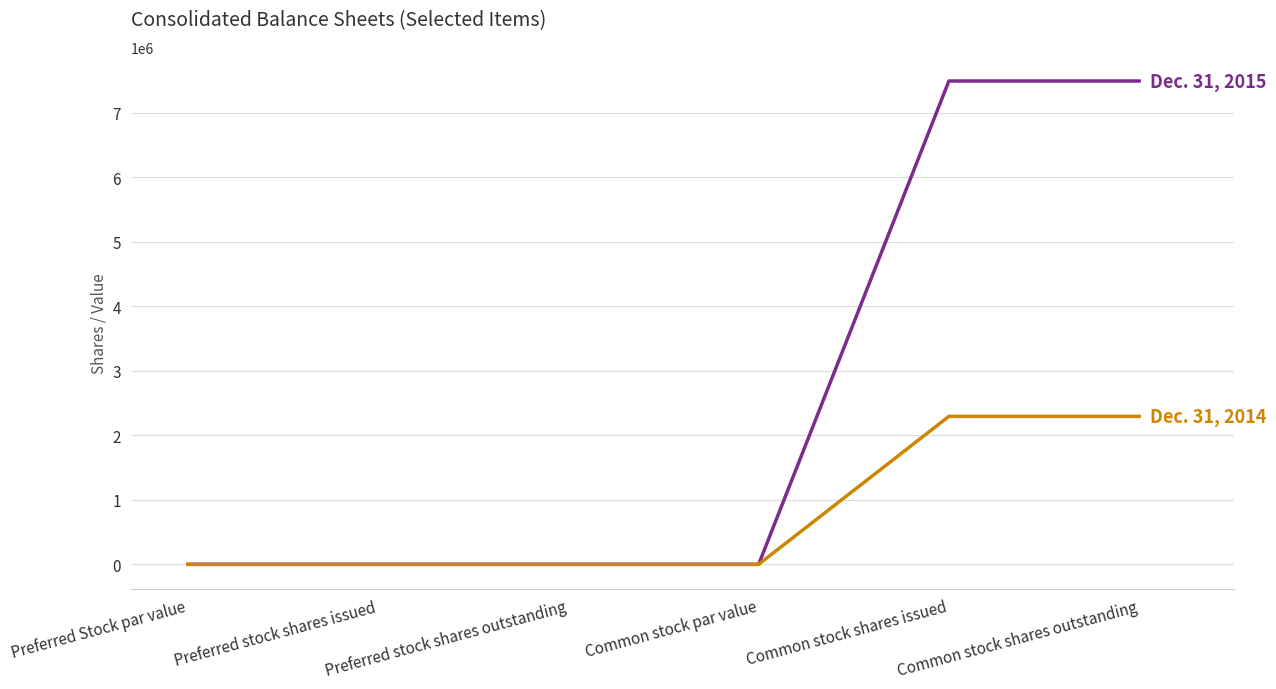

What is the greatest value displayed?

7490288